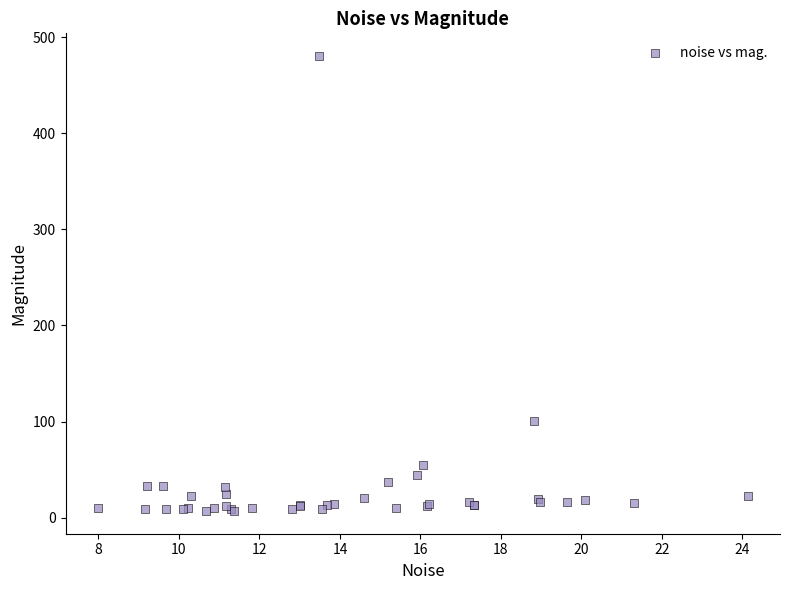

What Y value in the scatter plot is closest to 243?

100.2